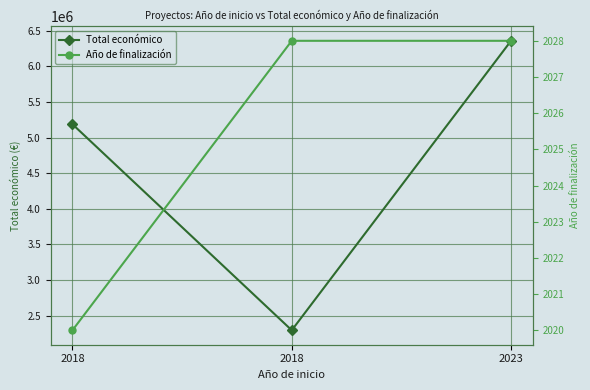

What is the difference between the maximum and minimum values in the Año de finalización series?

8